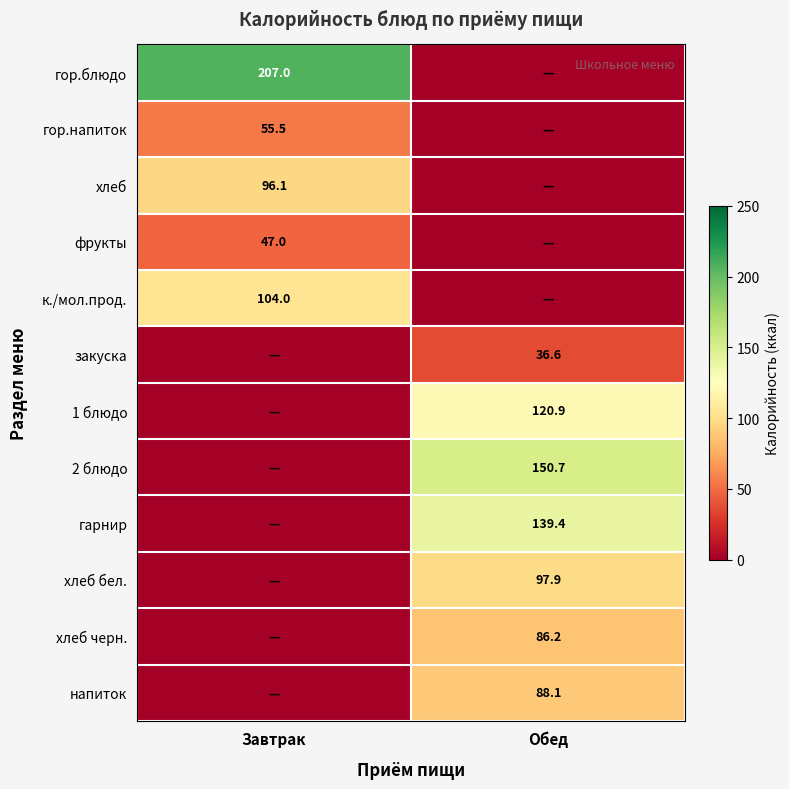

Is the value of гарнир at Обед greater than the value of фрукты at Завтрак?

Yes